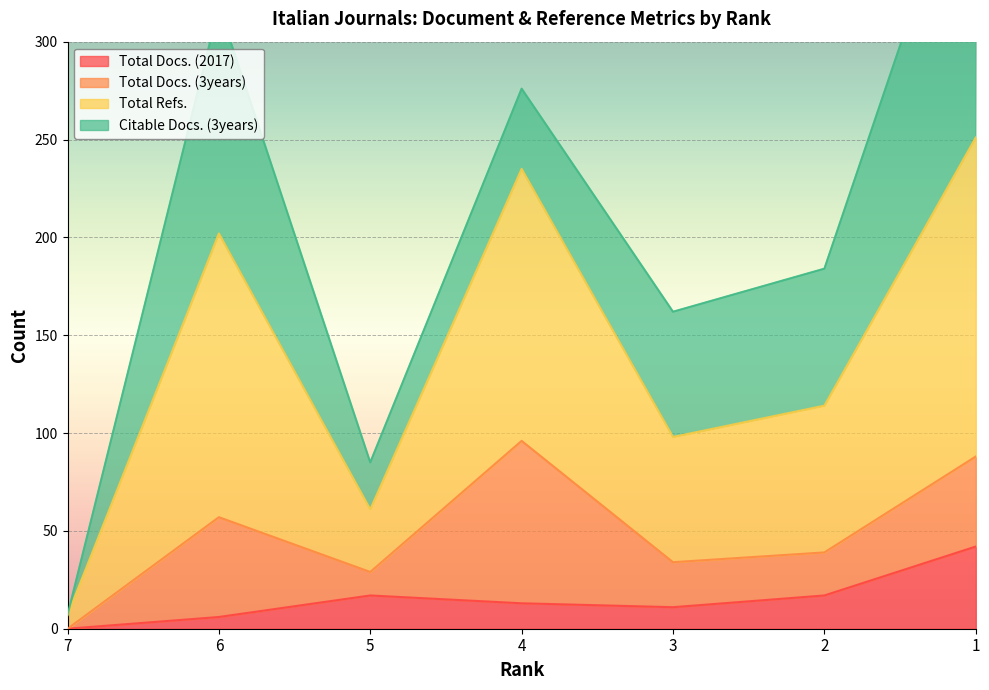

What value does the Total Docs. (2017) series have at 3, to the nearest 5?

10